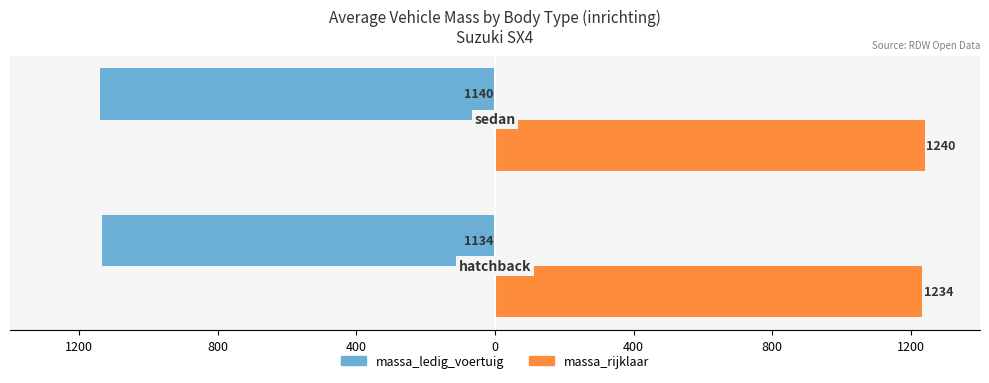

What are all the series names shown in the legend?

massa_ledig_voertuig, massa_rijklaar